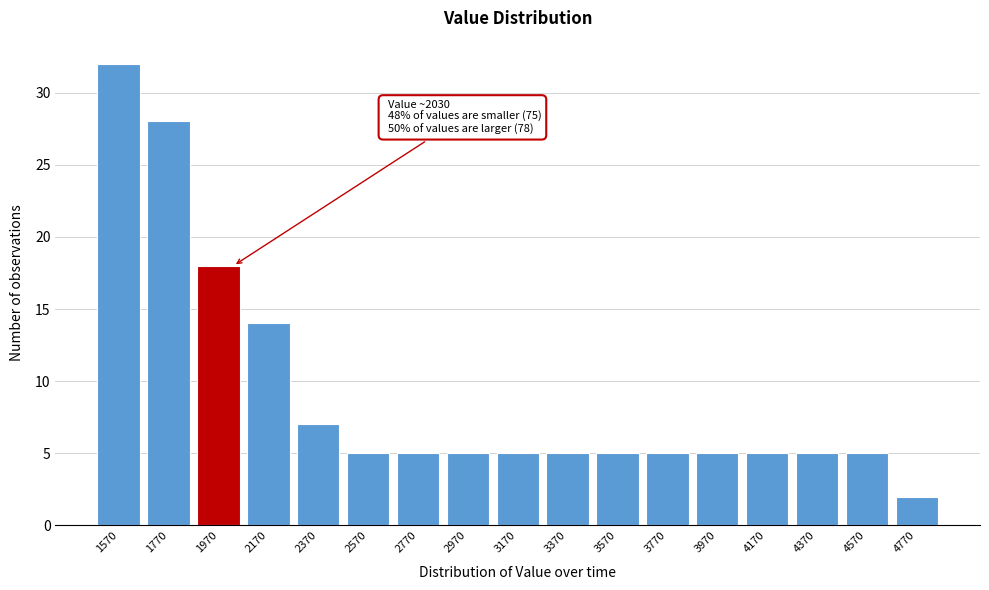

Over which range of the x-axis is the bar tallest?

1470 to 1670